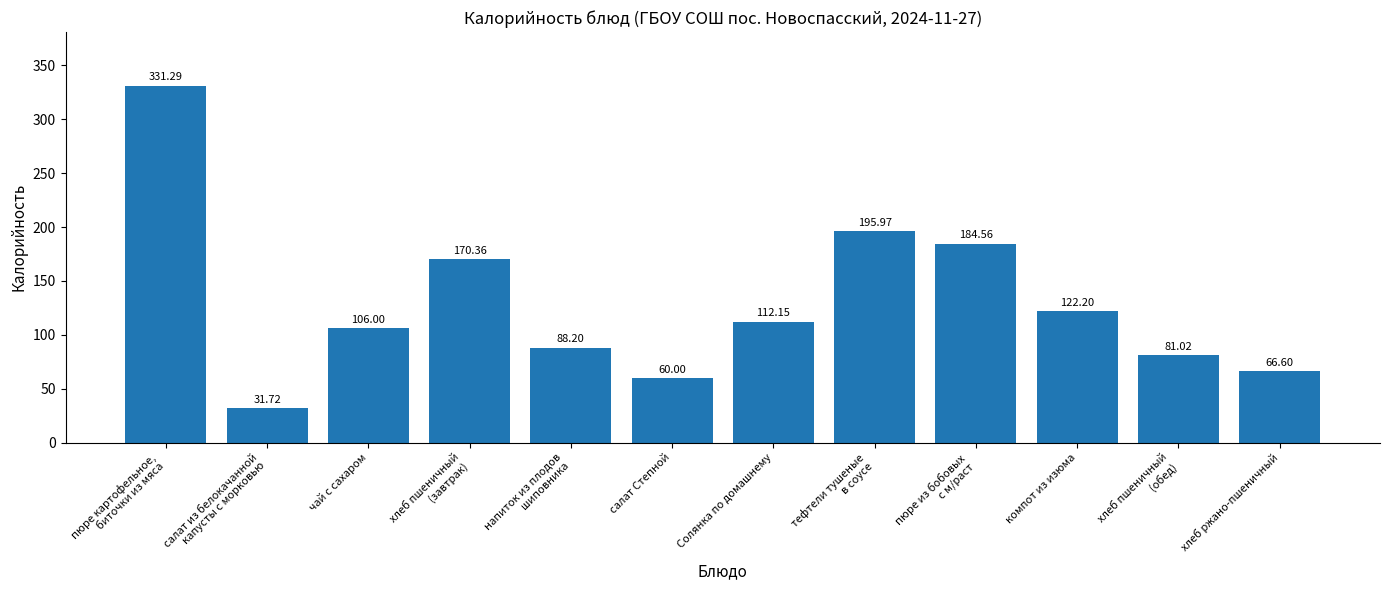

What is the average value?

129.2